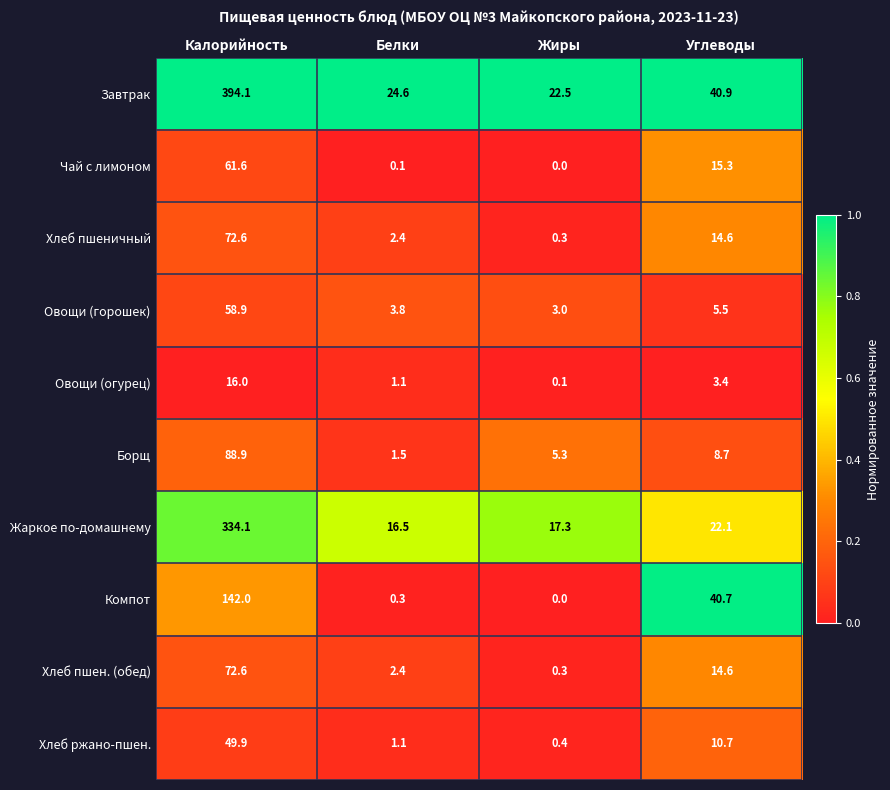

What is the spread (max minus min) of values at Калорийность?

378.1